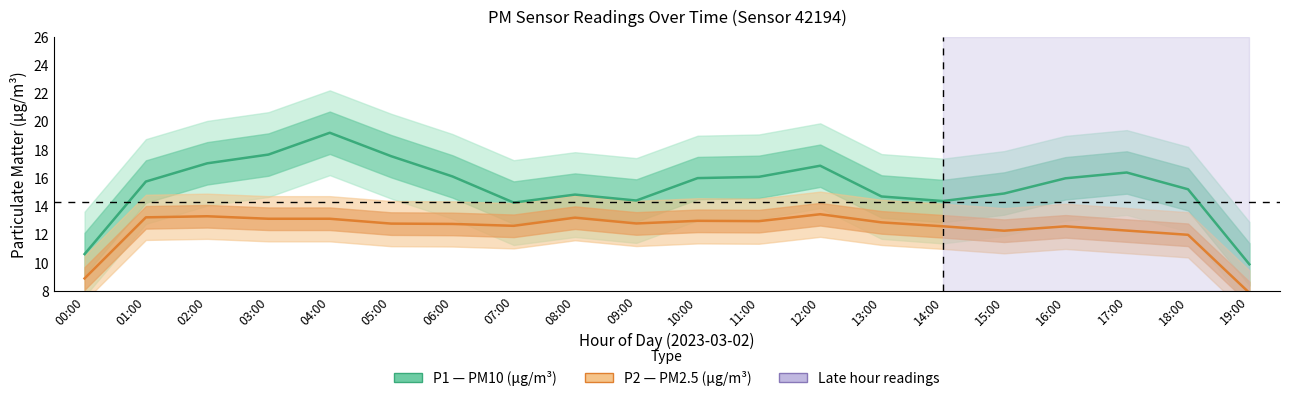

At which category is the sum across all series the highest?

04:00